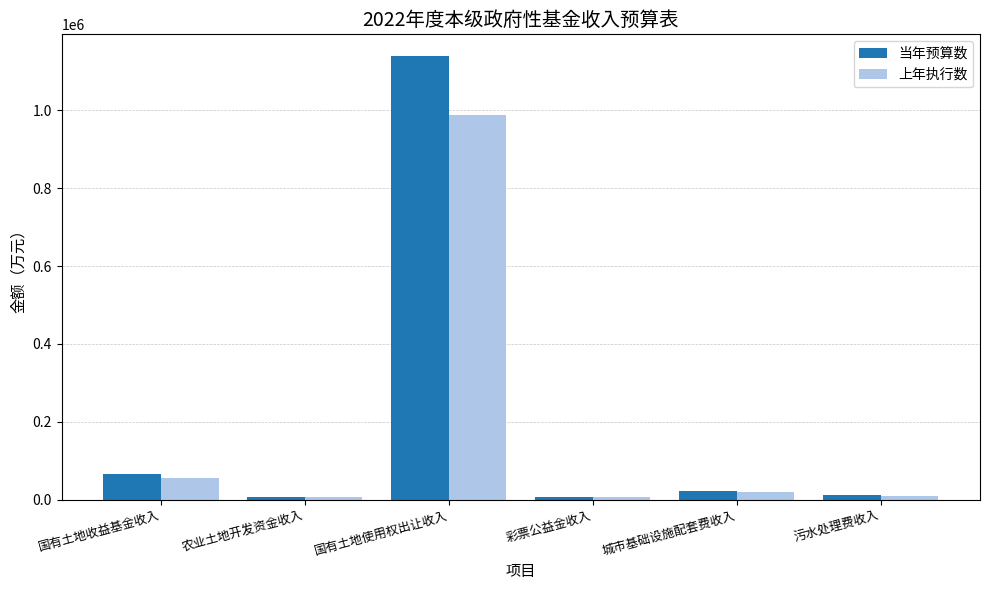

Is it true that 上年执行数 equals 5600 at 农业土地开发资金收入?

True